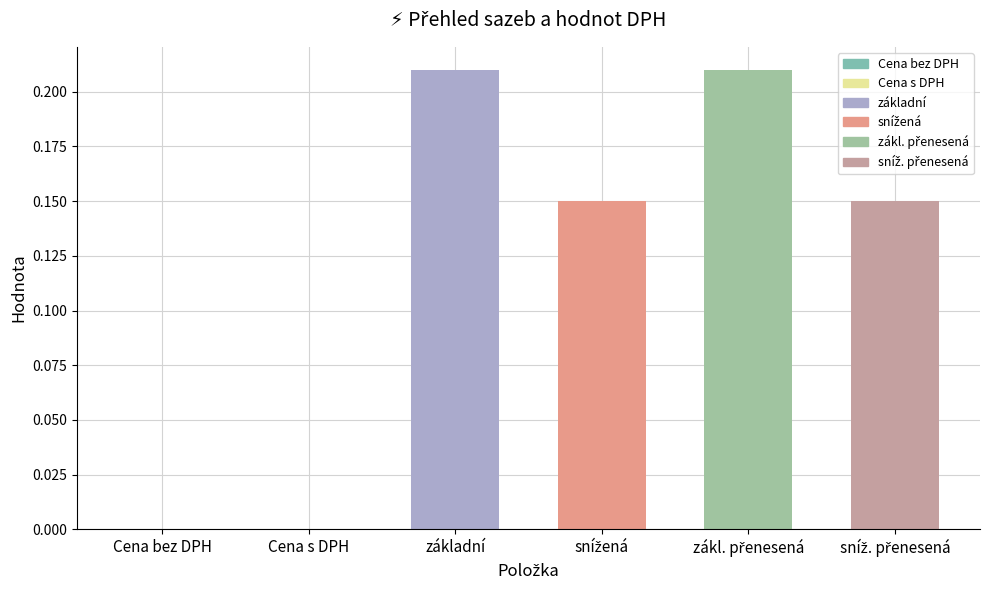

What is the change in value from Cena bez DPH to základní?

+0.2